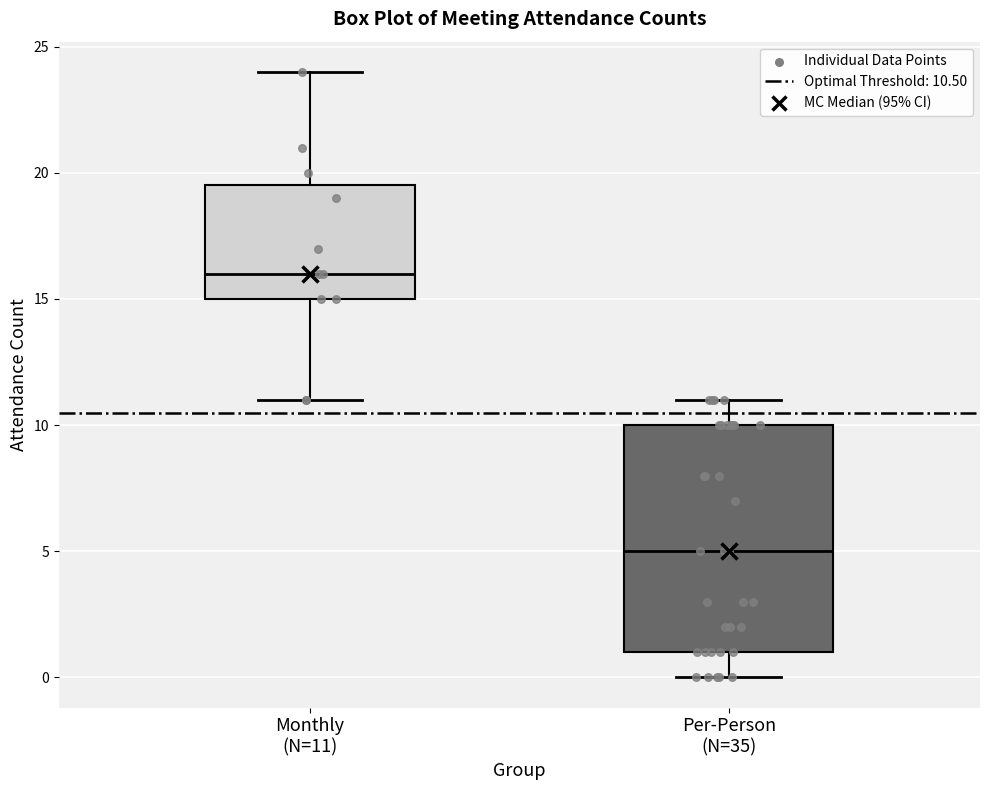

Reading left to right, transcribe this box plot: for each box, give where its median line is, the range the box spans, and where its two whiskers end, as read against the y-axis. The values are not printed on the chart, so give them approximately, as read against the axis.

Monthly (N=11): median 16.0, box 15.0 to 19.5, whiskers 11.0 to 24.0
Per-Person (N=35): median 5.0, box 1.0 to 10.0, whiskers 0.0 to 11.0